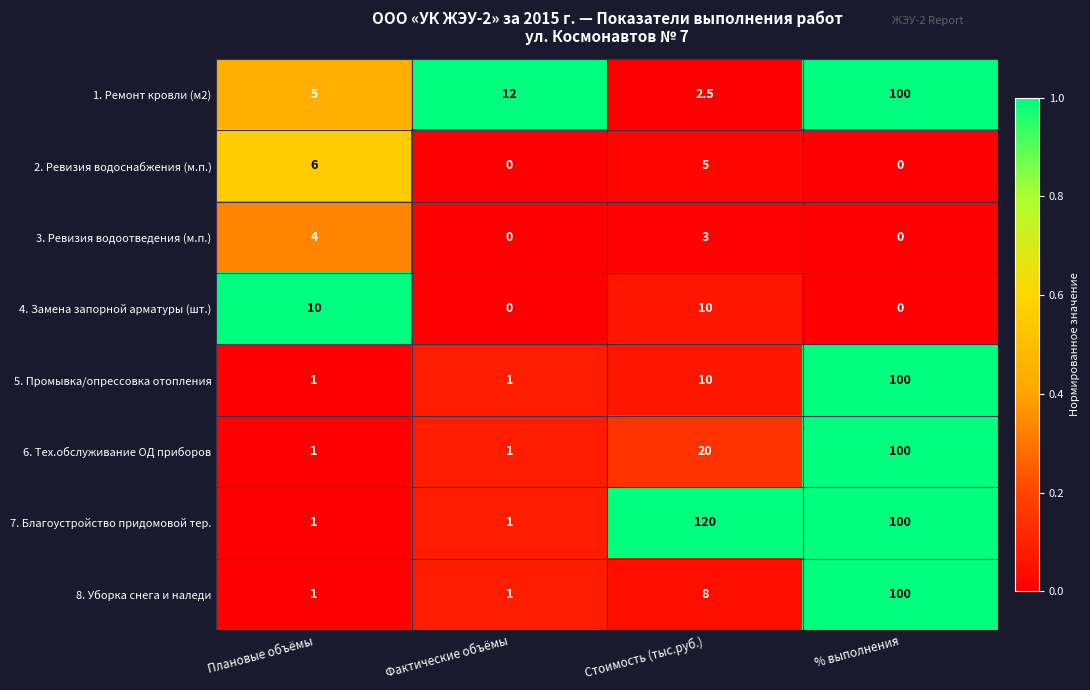

What is the maximum value shown in the chart?

120.0